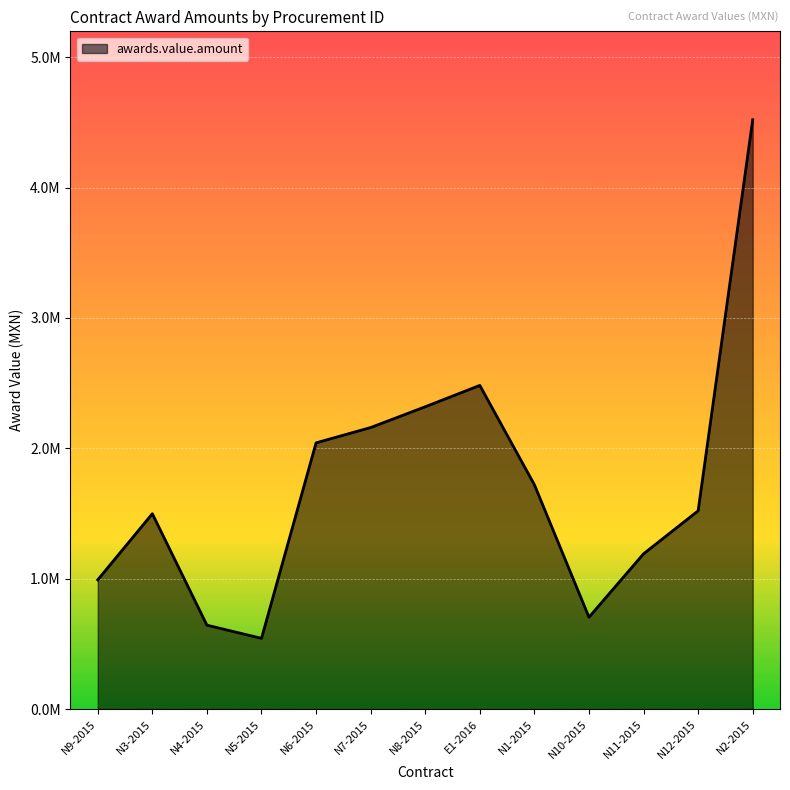

Rank the categories by value from highest to lowest.

N2-2015, E1-2016, N8-2015, N7-2015, N6-2015, N1-2015, N12-2015, N3-2015, N11-2015, N9-2015, N10-2015, N4-2015, N5-2015